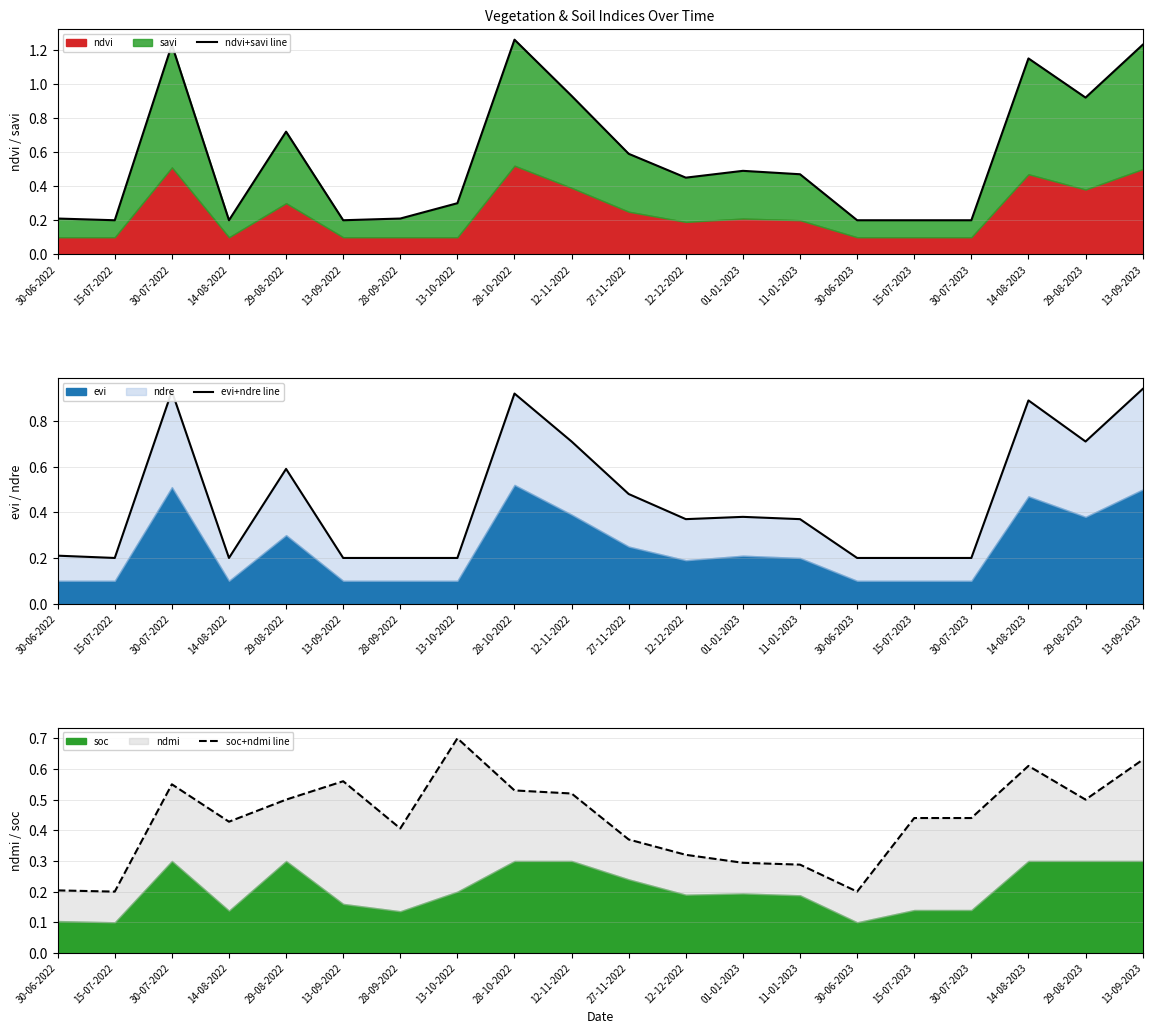

Which series has the largest total across all categories?

ndvi+savi line